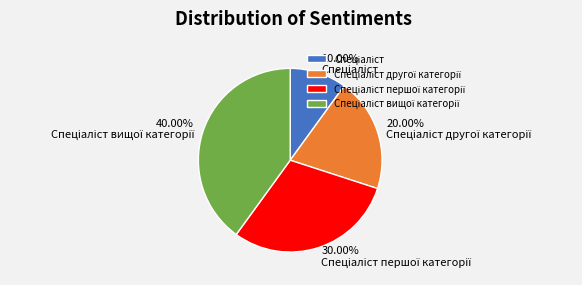

How many slices are in this pie chart?

4